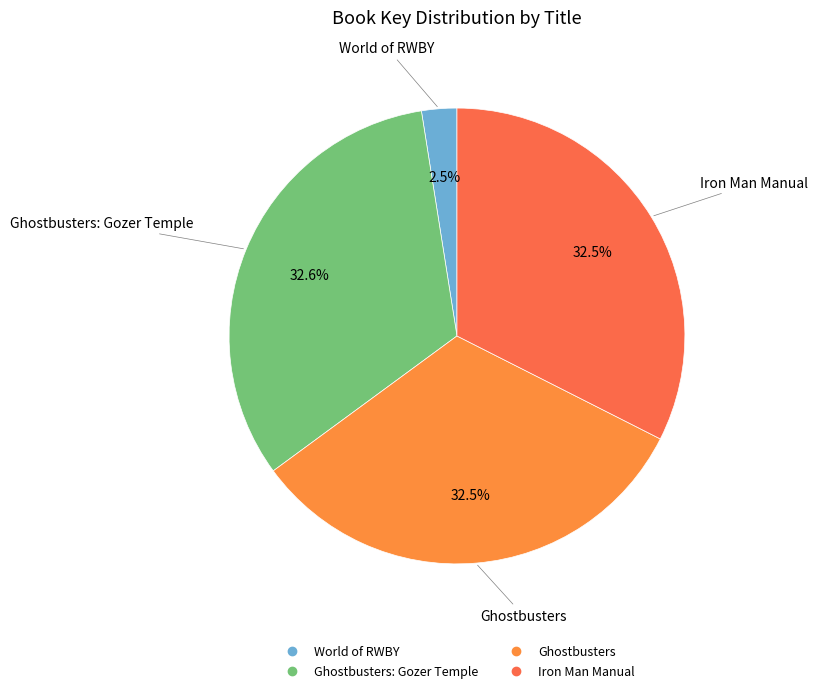

How many segments does this pie chart have?

4